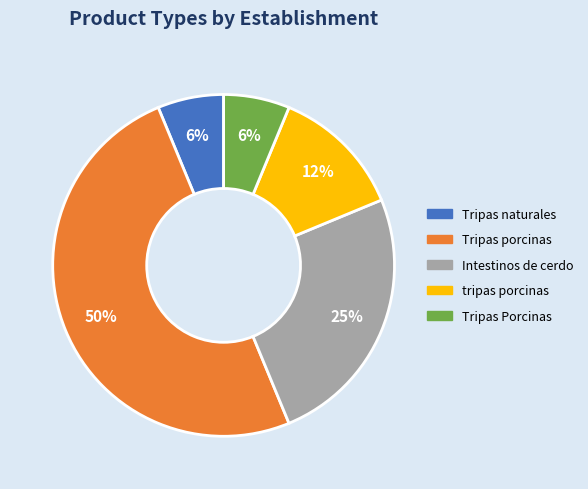

True or false: Tripas porcinas accounts for 50% of the total.

True